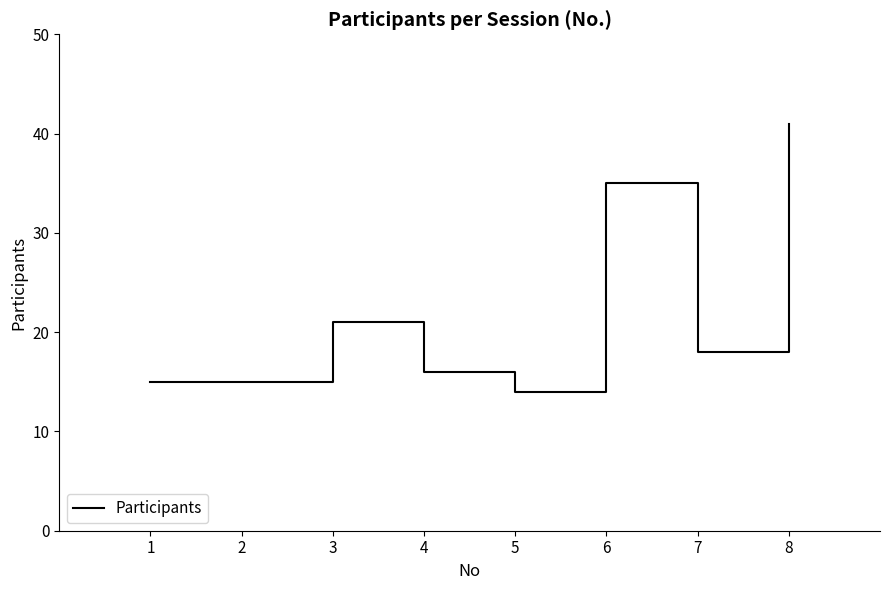

Which label corresponds to the largest value in the chart?

8